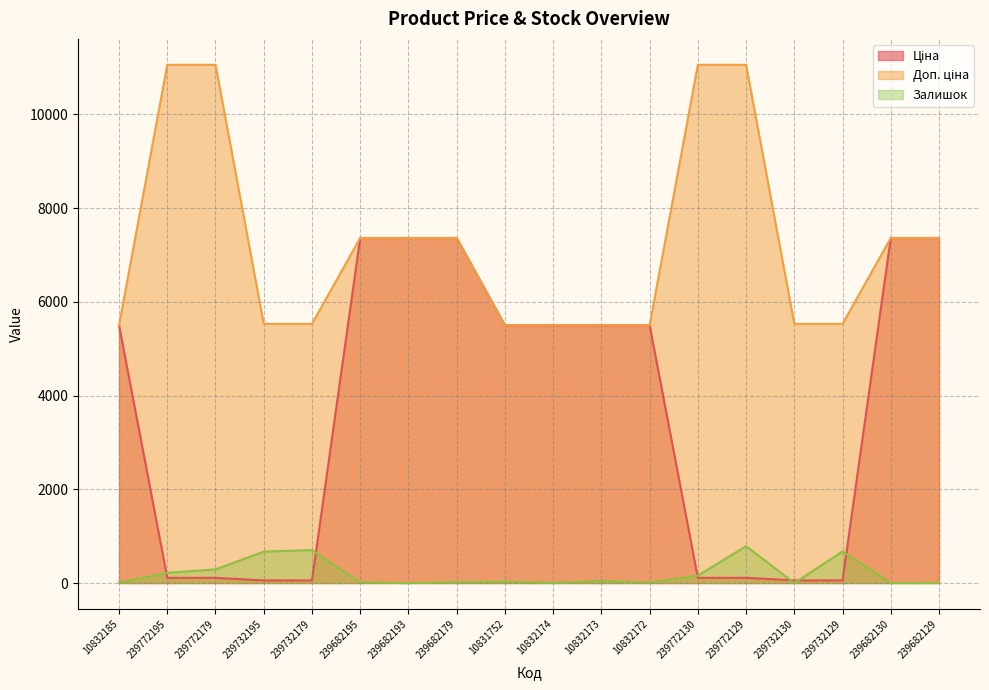

Reading left to right, transcribe all the data shown in this chart.

Ціна: 5497.3	110.5	110.5	55.3	55.3	7360.2	7360.2	7360.2	5497.3	5497.3	5497.3	5497.3	110.5	110.5	55.3	55.3	7360.2	7360.2
Доп. ціна: 5497.3	11055.0	11055.0	5528.0	5528.0	7360.2	7360.2	7360.2	5497.3	5497.3	5497.3	5497.3	11055.0	11055.0	5528.0	5528.0	7360.2	7360.2
Залишок: 8.0	218.0	290.0	670.0	702.0	16.0	0.0	17.0	30.0	4.0	42.0	12.0	158.0	786.0	0.0	672.0	0.0	3.0